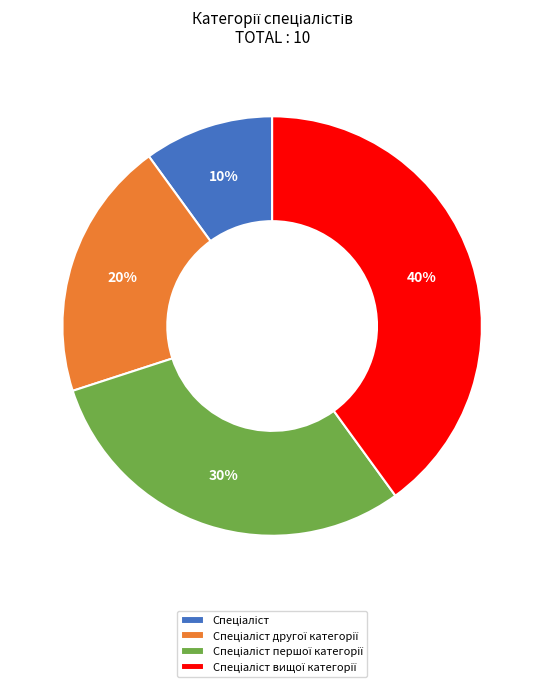

Is there a majority slice in this chart?

No